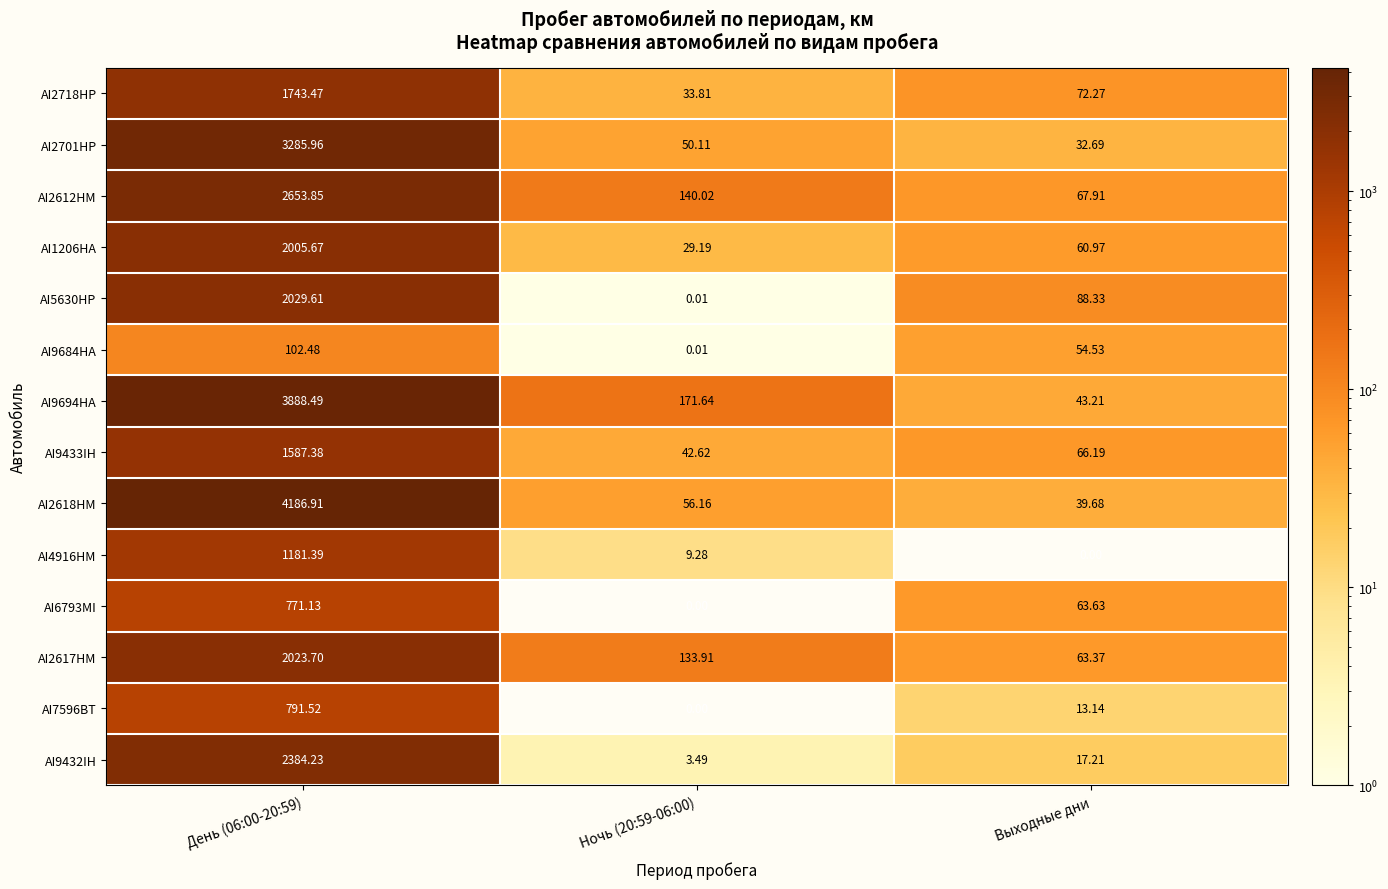

Between День (06:00-20:59) and Ночь (20:59-06:00), which series saw the biggest shift?

AI2618HM